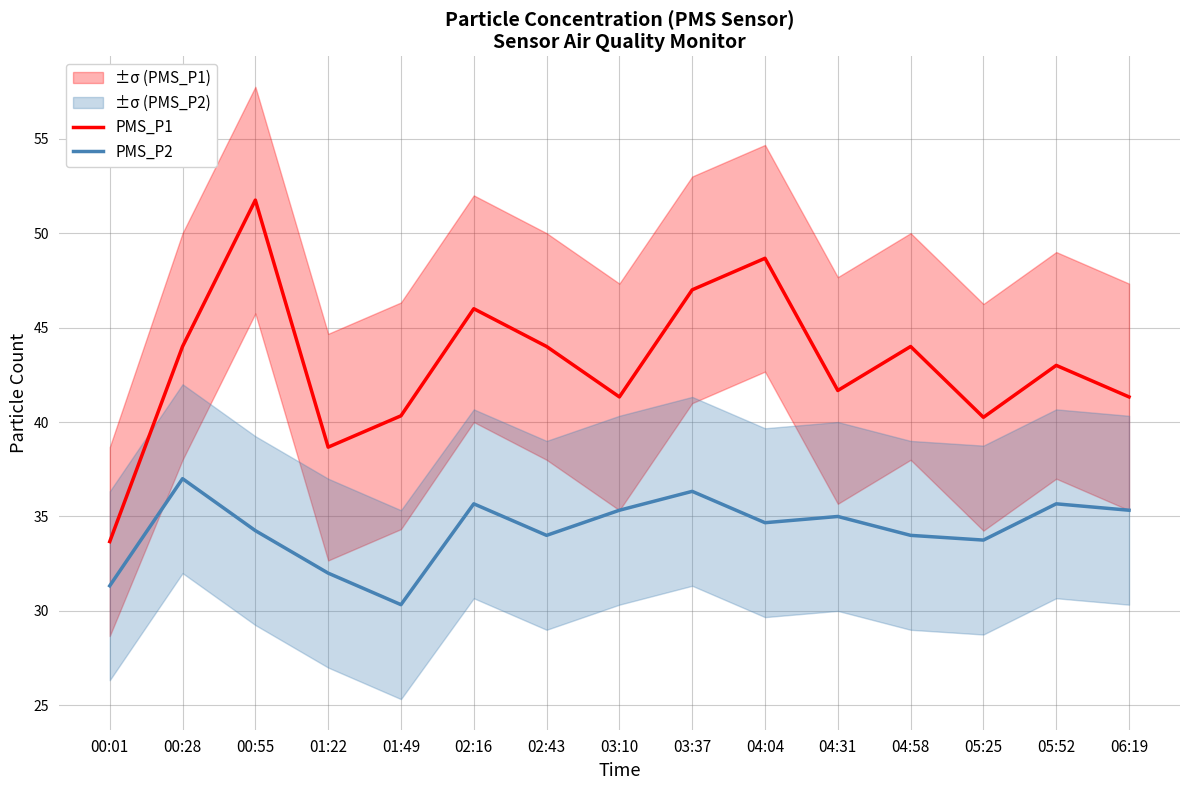

What is the label of the 11th point from the right?

01:49